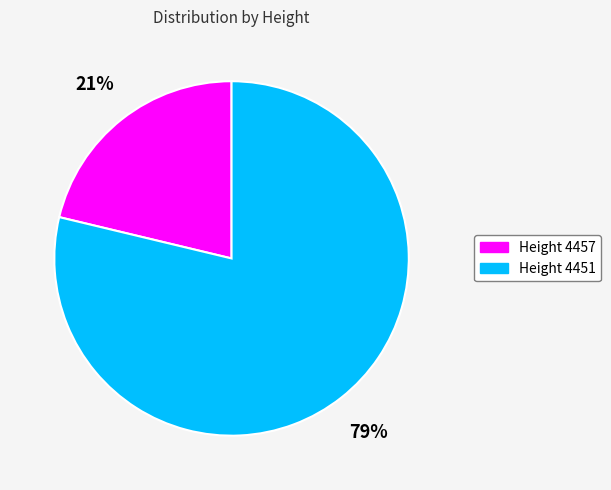

How many slices are in this pie chart?

2